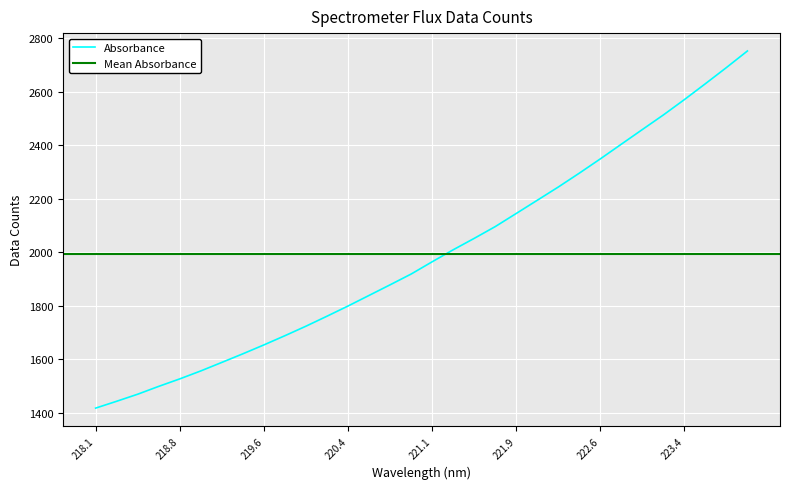

True or false: the data shows 1918.3 at 220.9264.

True